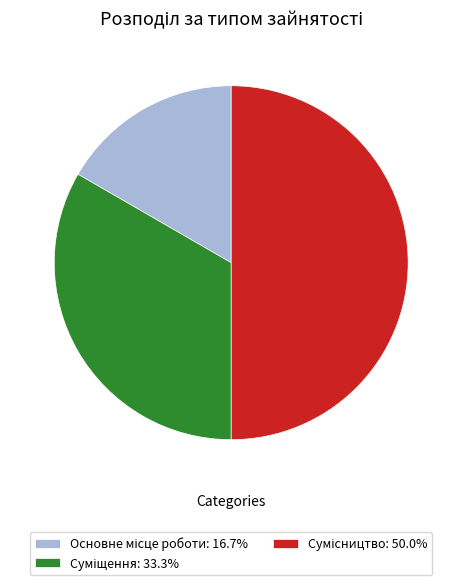

To the nearest percent, what is the average slice percentage?

33%